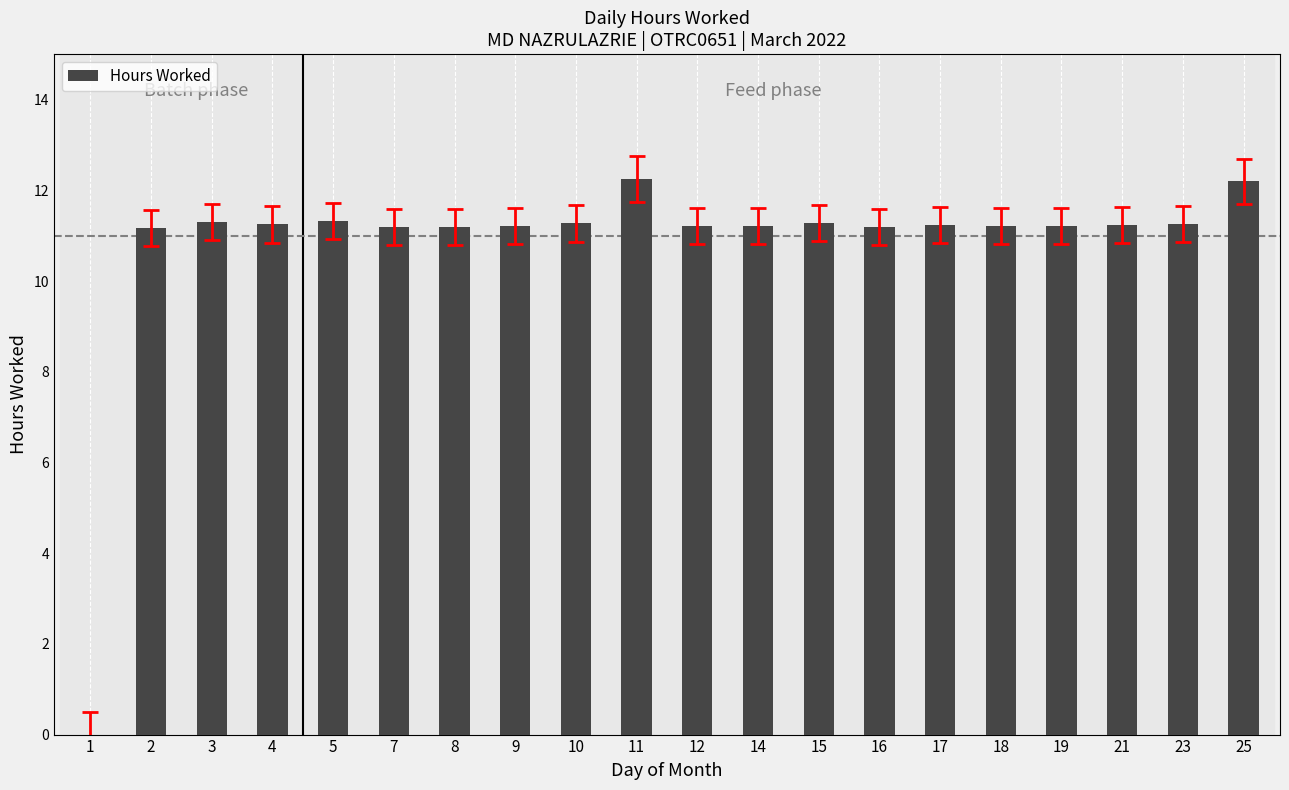

Are the bars horizontal?

No